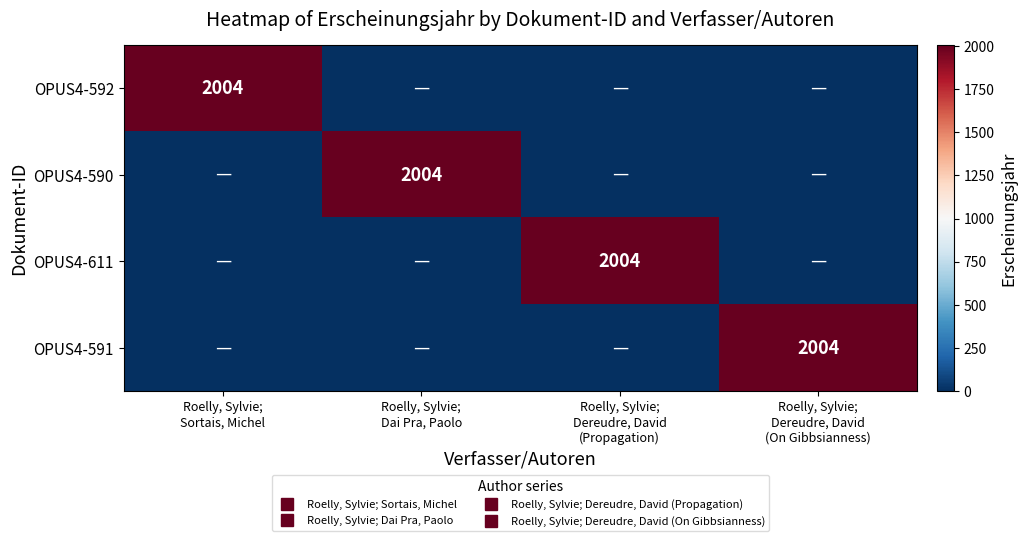

The OPUS4-591 series shows 885 at Roelly, Sylvie; Sortais, Michel. True or false?

False